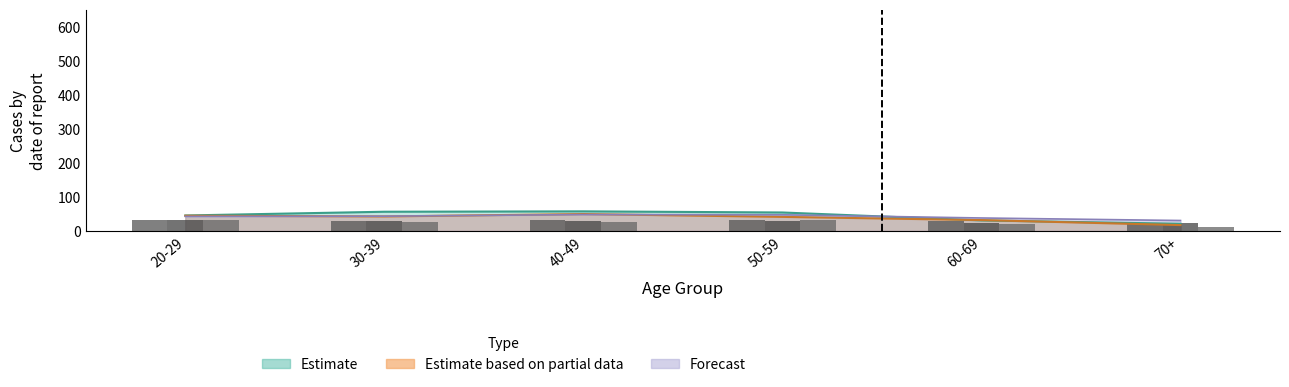

What is the smallest value displayed?

12.5